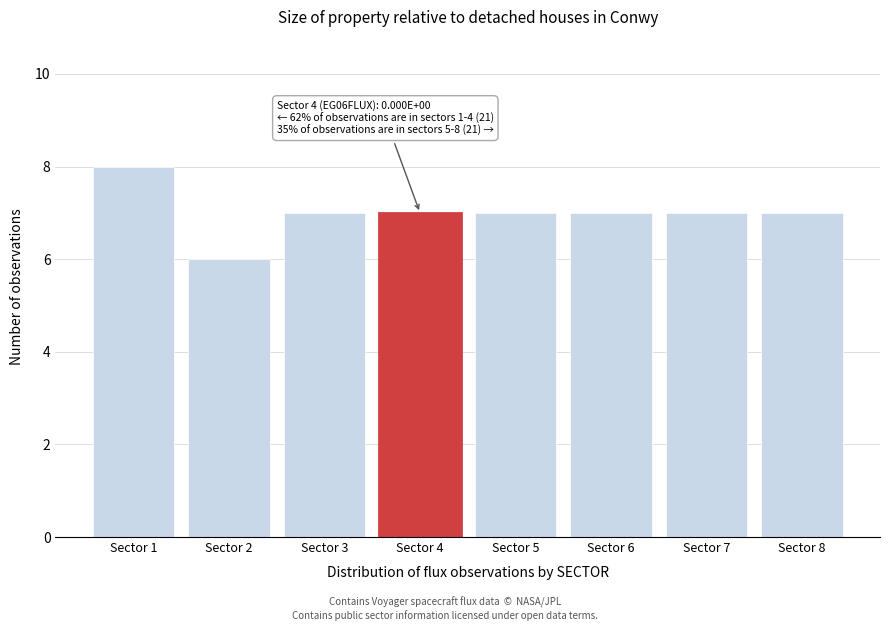

Reading left to right, extract all data points from this chart.

Sector 1=8	Sector 2=6	Sector 3=7	Sector 4=7	Sector 5=7	Sector 6=7	Sector 7=7	Sector 8=7